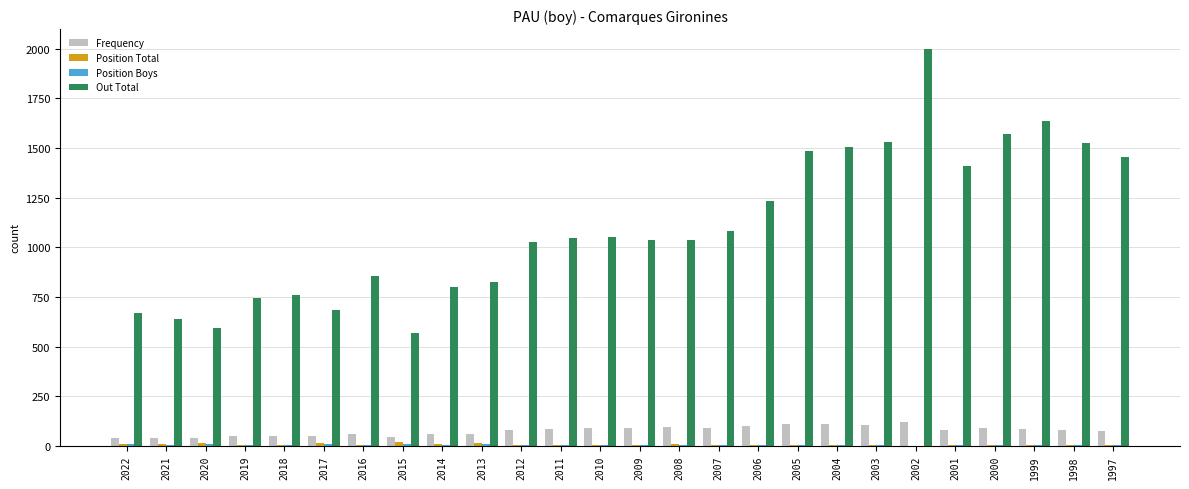

Which series changed the most between 2008 and 2000?

Out Total